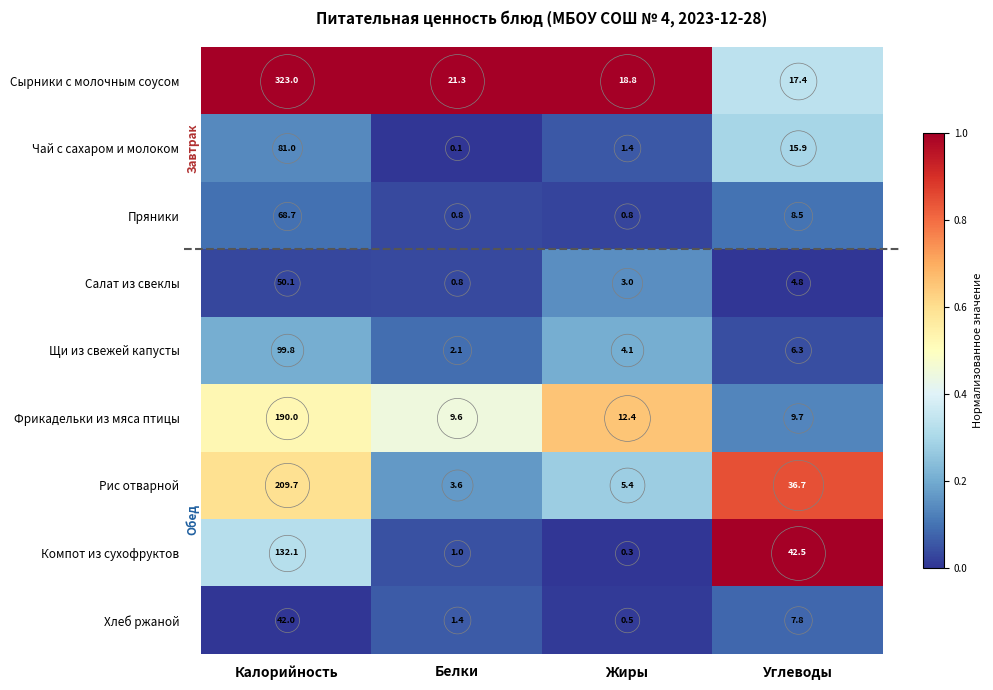

What is the total value across all series at Углеводы?

149.6